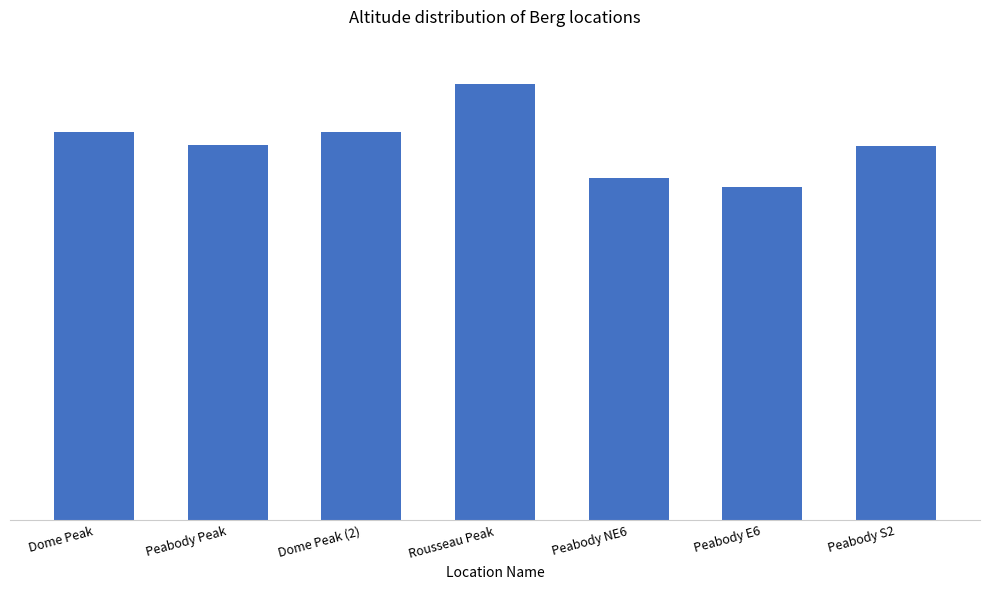

Which label corresponds to the largest value in the chart?

Rousseau Peak